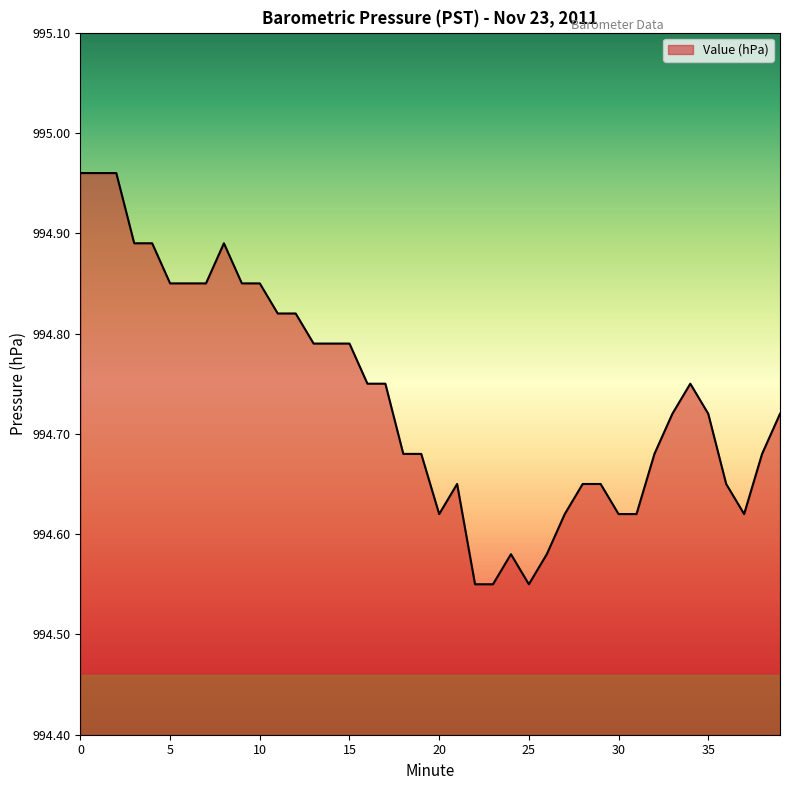

The value at 25 is 434.3. True or false?

False